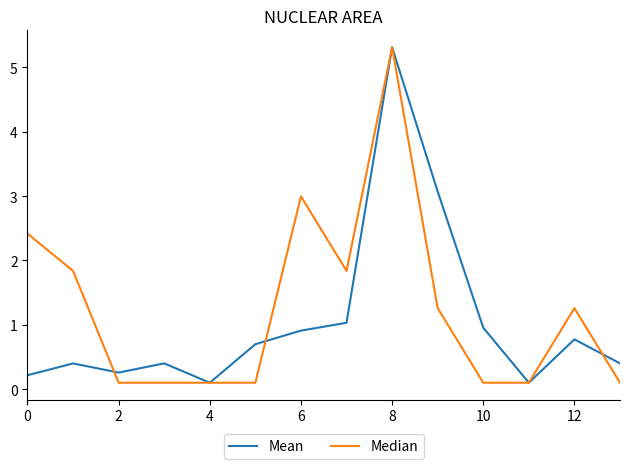

What is the smallest value displayed?

0.1